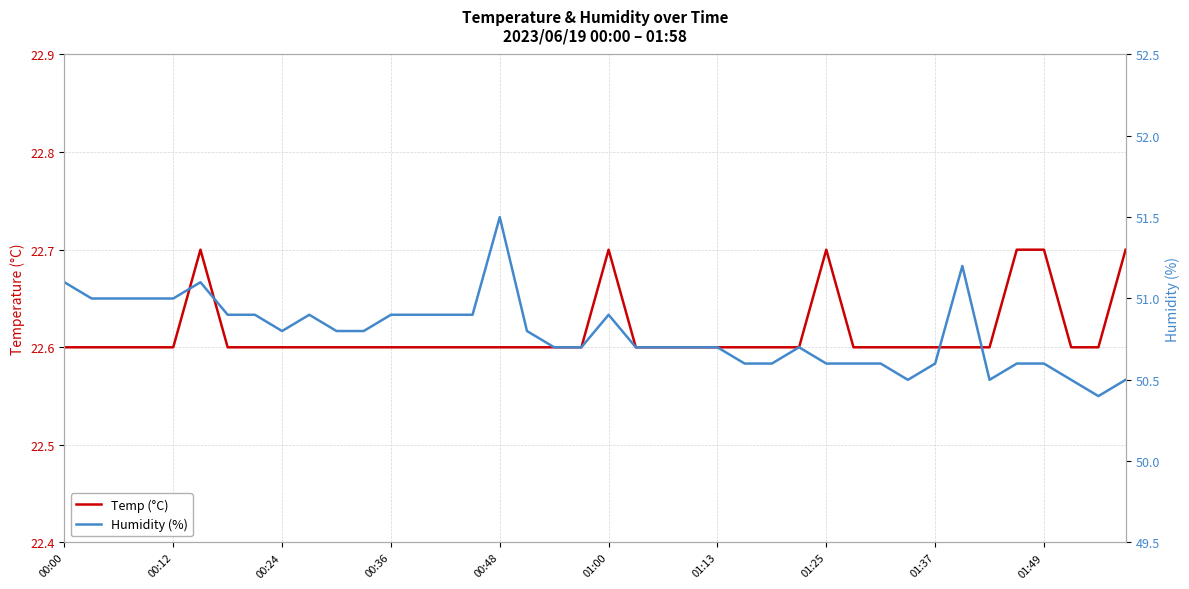

What is the sum of all Humidity (%) values?

2031.4